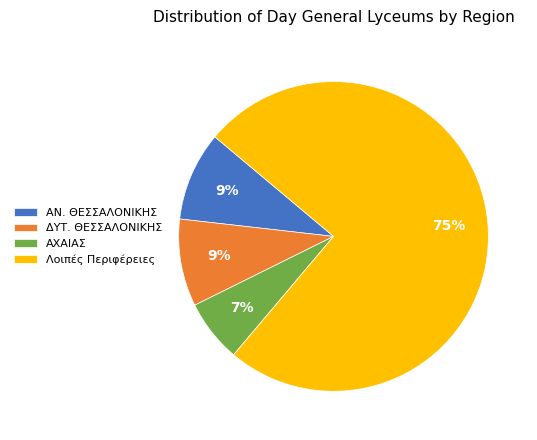

Which category has the biggest portion of the pie?

Λοιπές Περιφέρειες